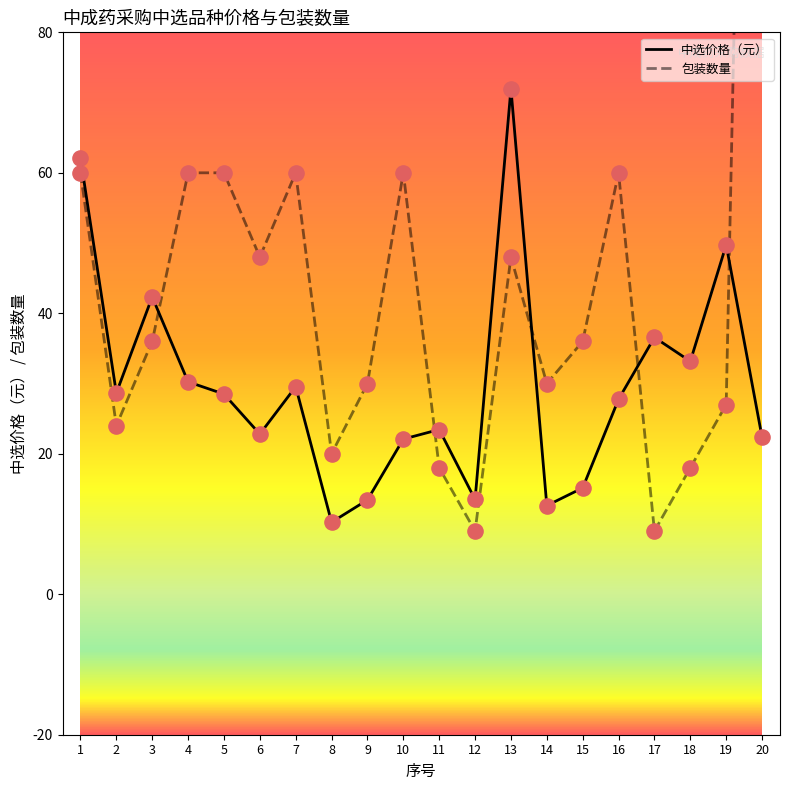

Which series has the widest spread of Y values?

包装数量